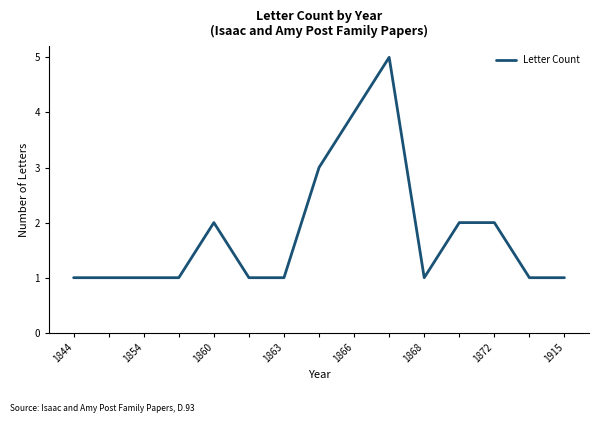

How many values are between 1 and 2?

12